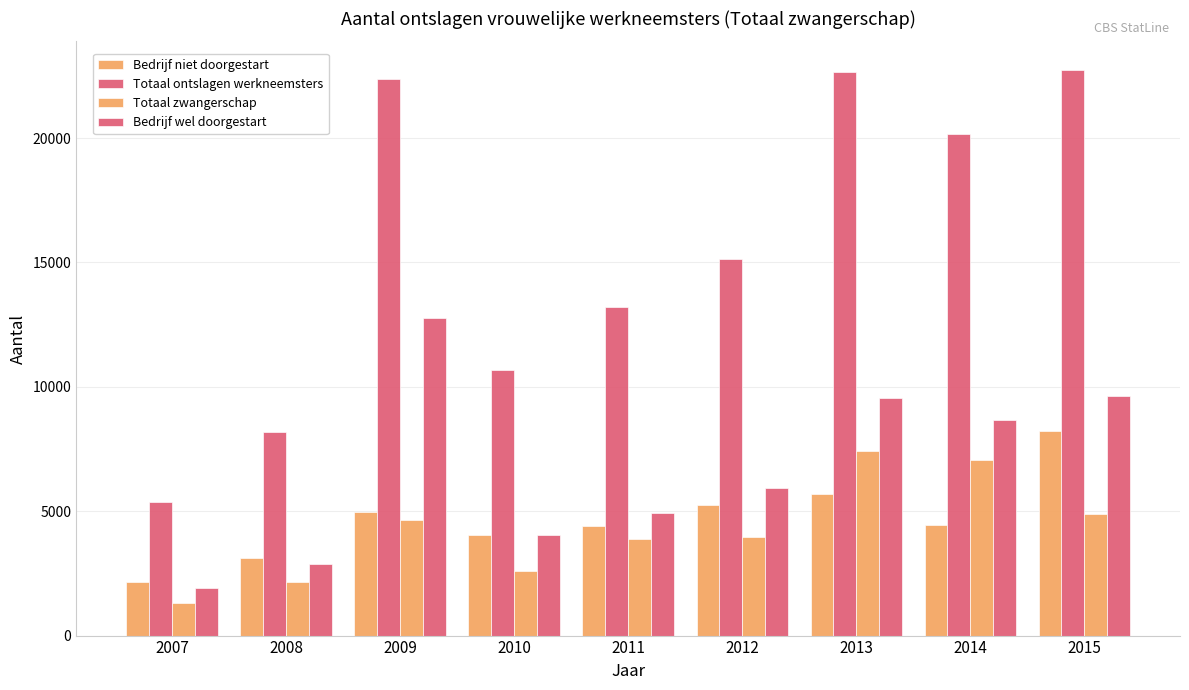

What is the greatest value displayed?

22750